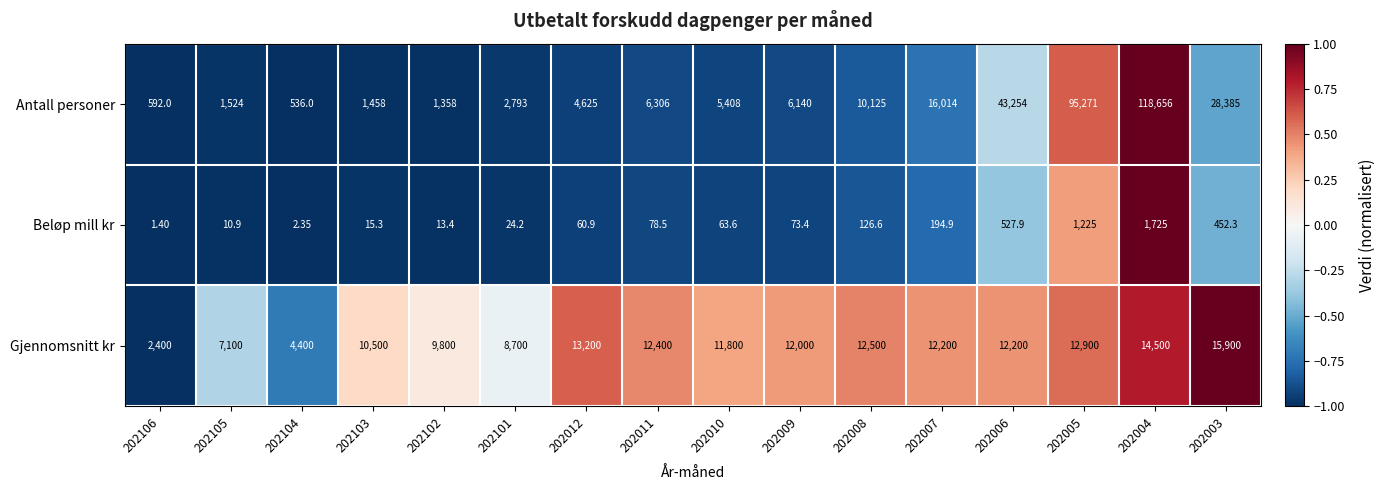

At 202105, list the series in order from largest to smallest.

Gjennomsnitt kr, Antall personer, Beløp mill kr